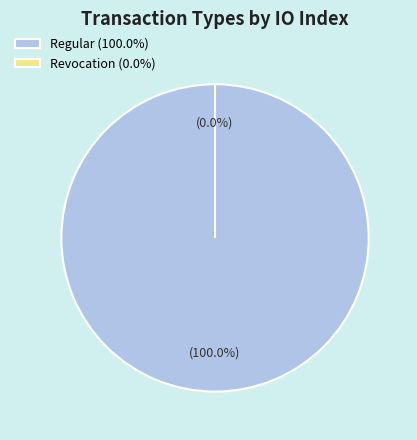

To the nearest percent, what is the difference between the Revocation and Regular slice percentages?

100%